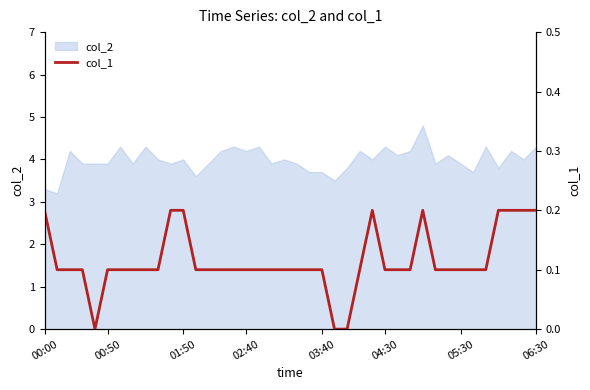

What is the lowest value of the col_2 series?

3.2